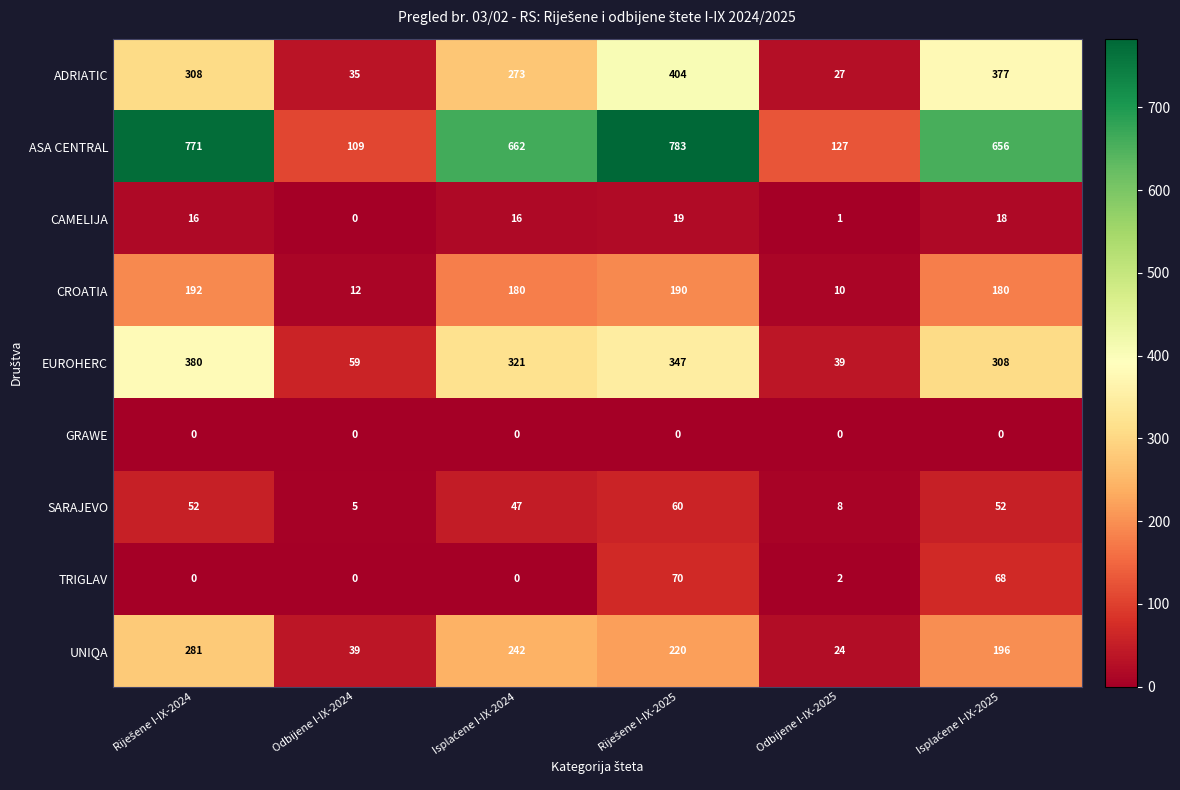

Which series has the largest total across all categories?

ASA CENTRAL